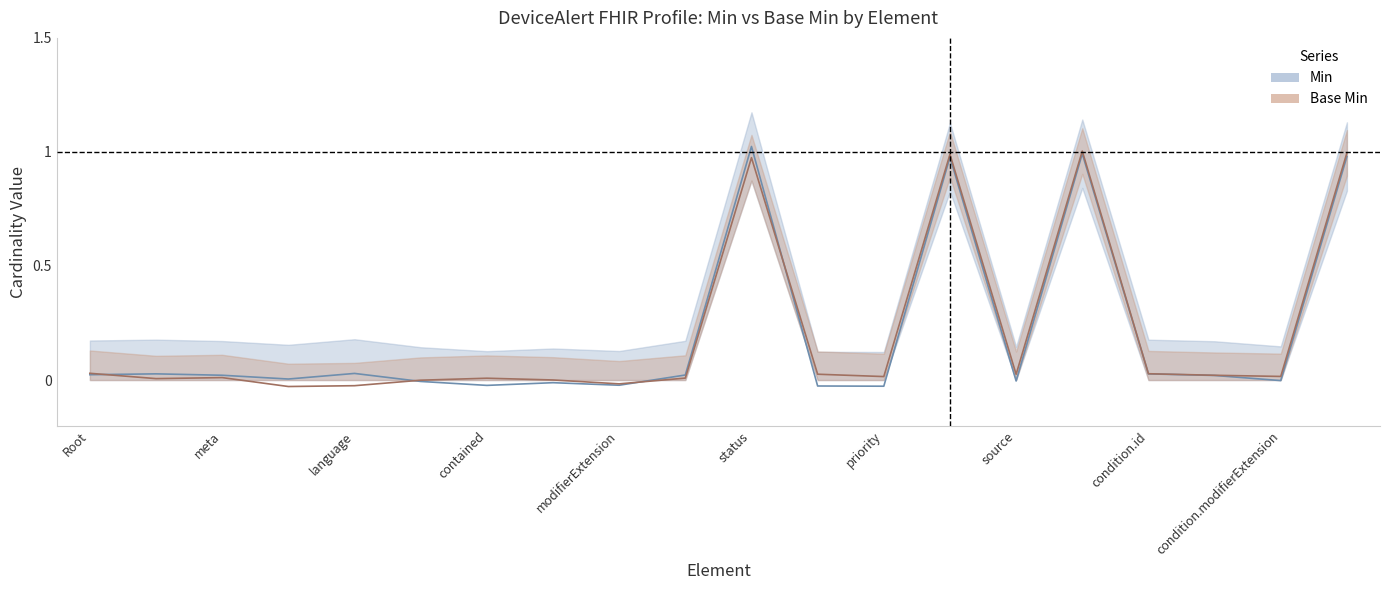

At which category is the sum across all series the highest?

10